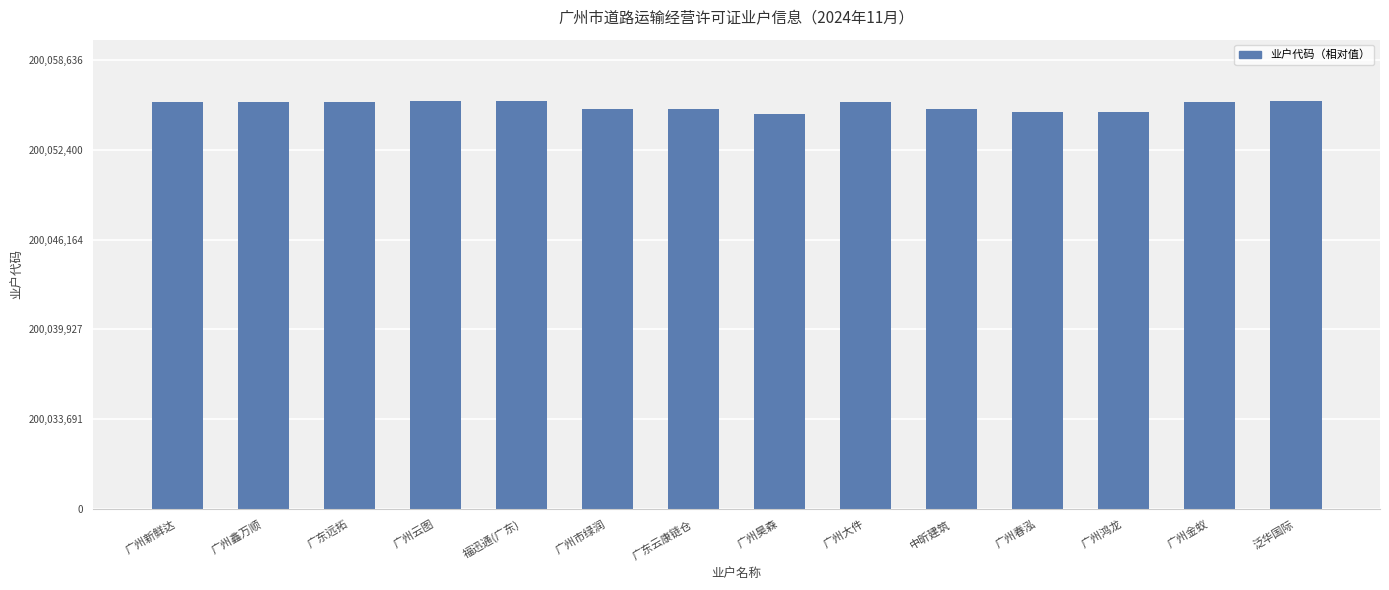

What is the value of the 13th bar from the left?

28282